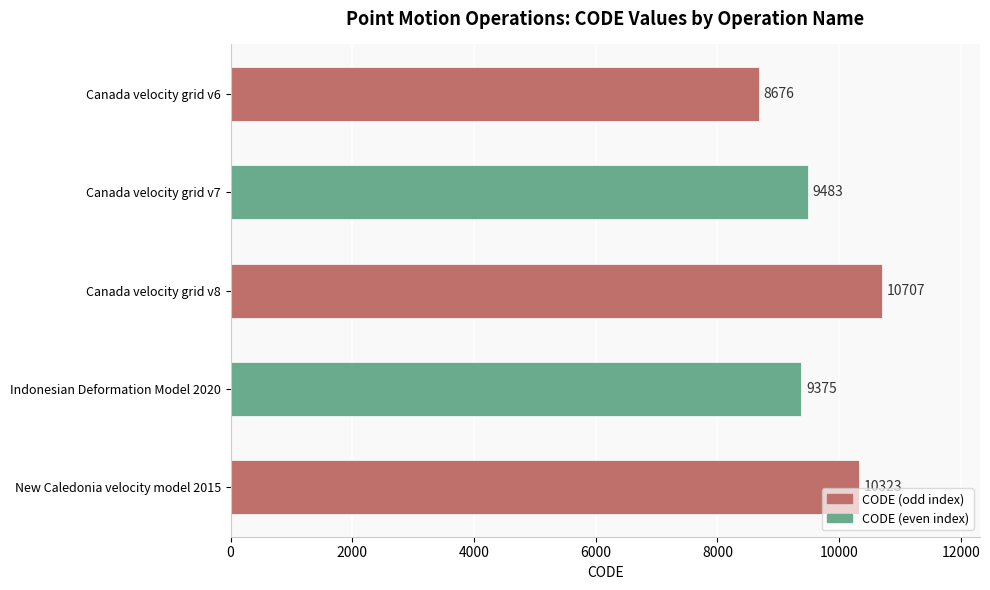

Which has a higher value, Canada velocity grid v6 or Canada velocity grid v7?

Canada velocity grid v7